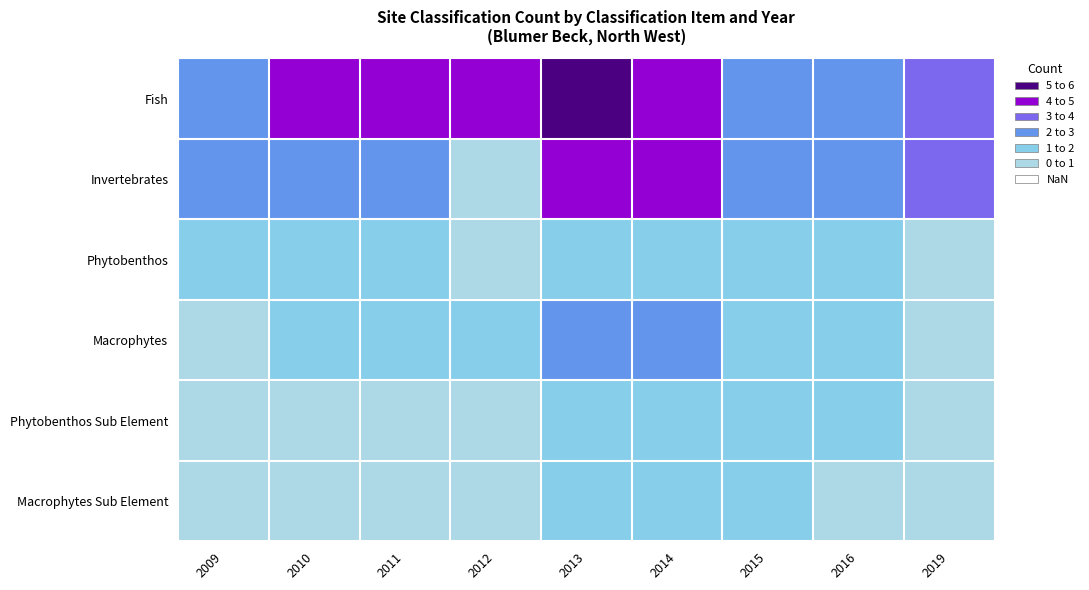

What is the sum of the Fish values at 2009 and 2014?

6